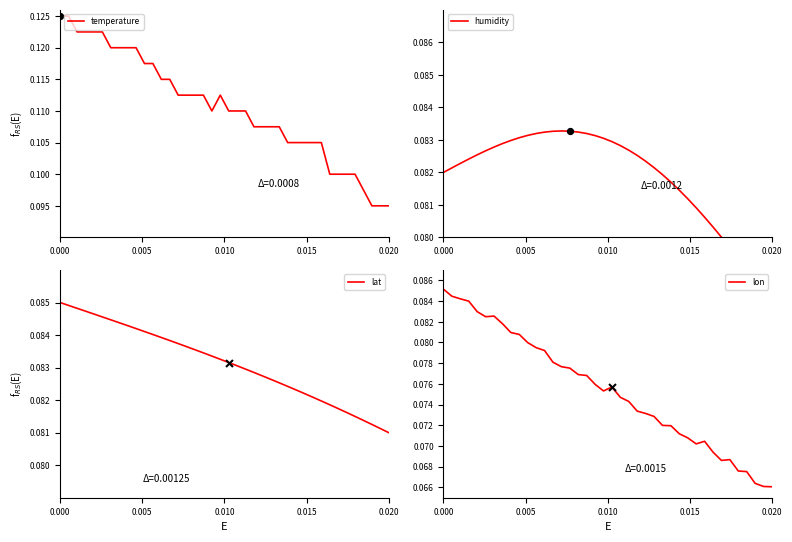

What are all the series names shown in the legend?

temperature, humidity, lat, lon